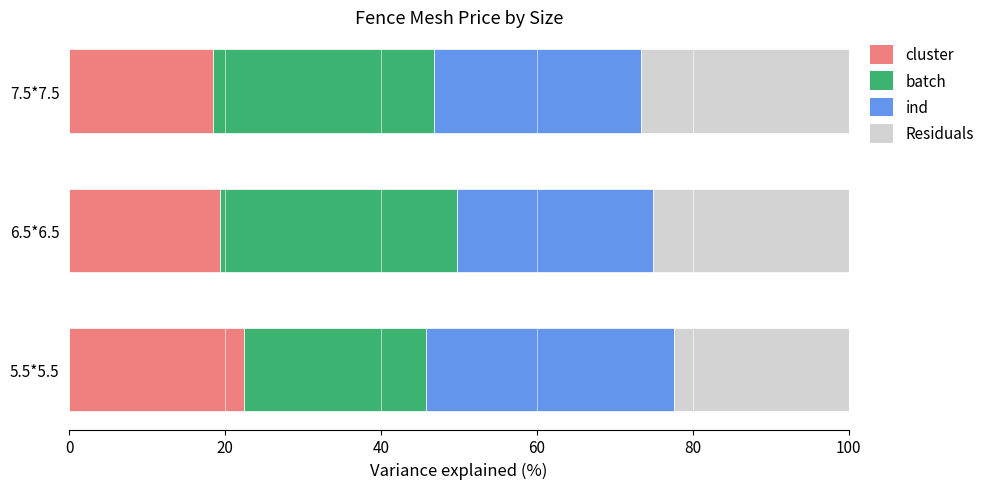

The cluster series shows 19.3 at 6.5*6.5. True or false?

True